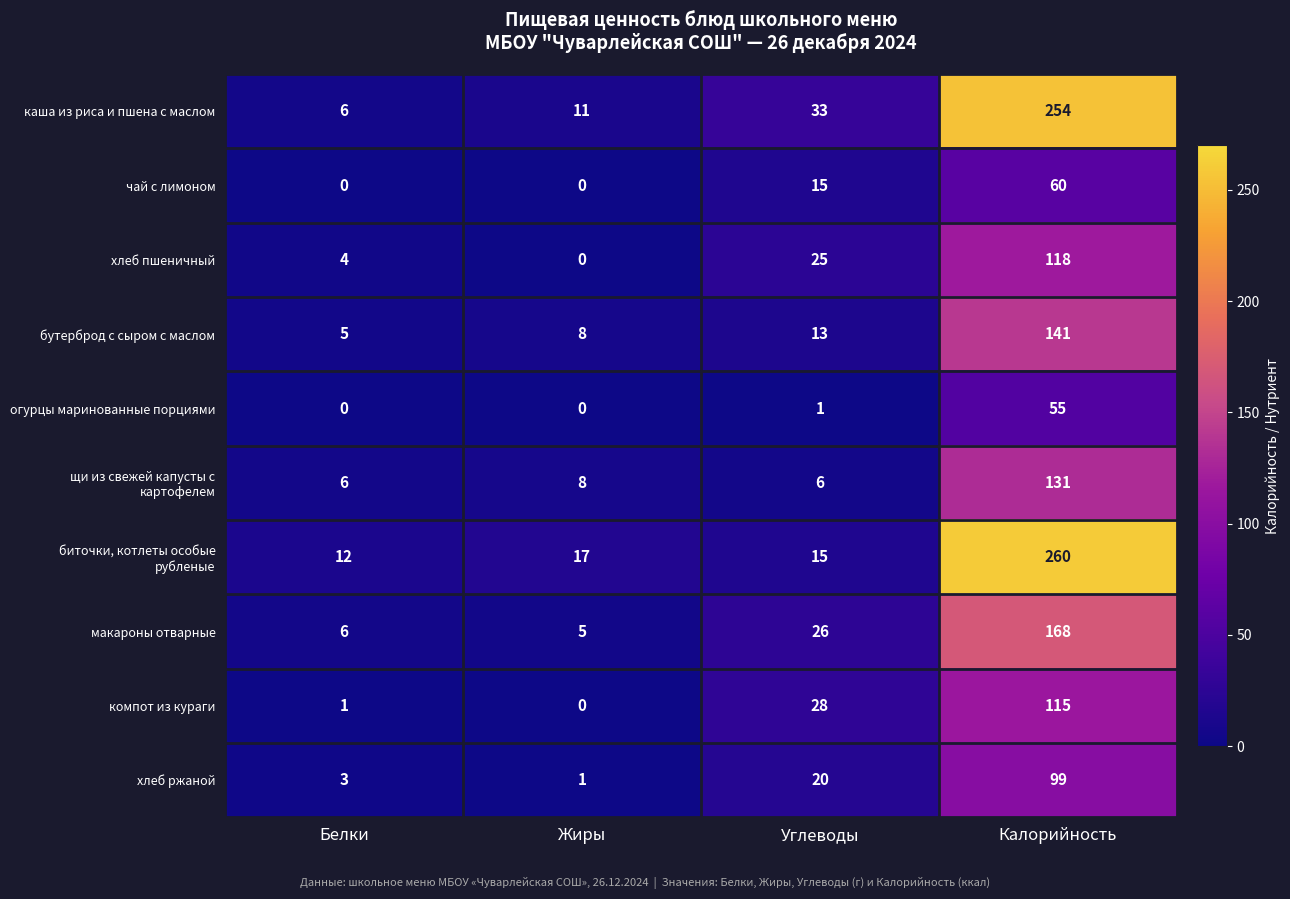

The value of хлеб пшеничный at Углеводы is 33. True or false?

False